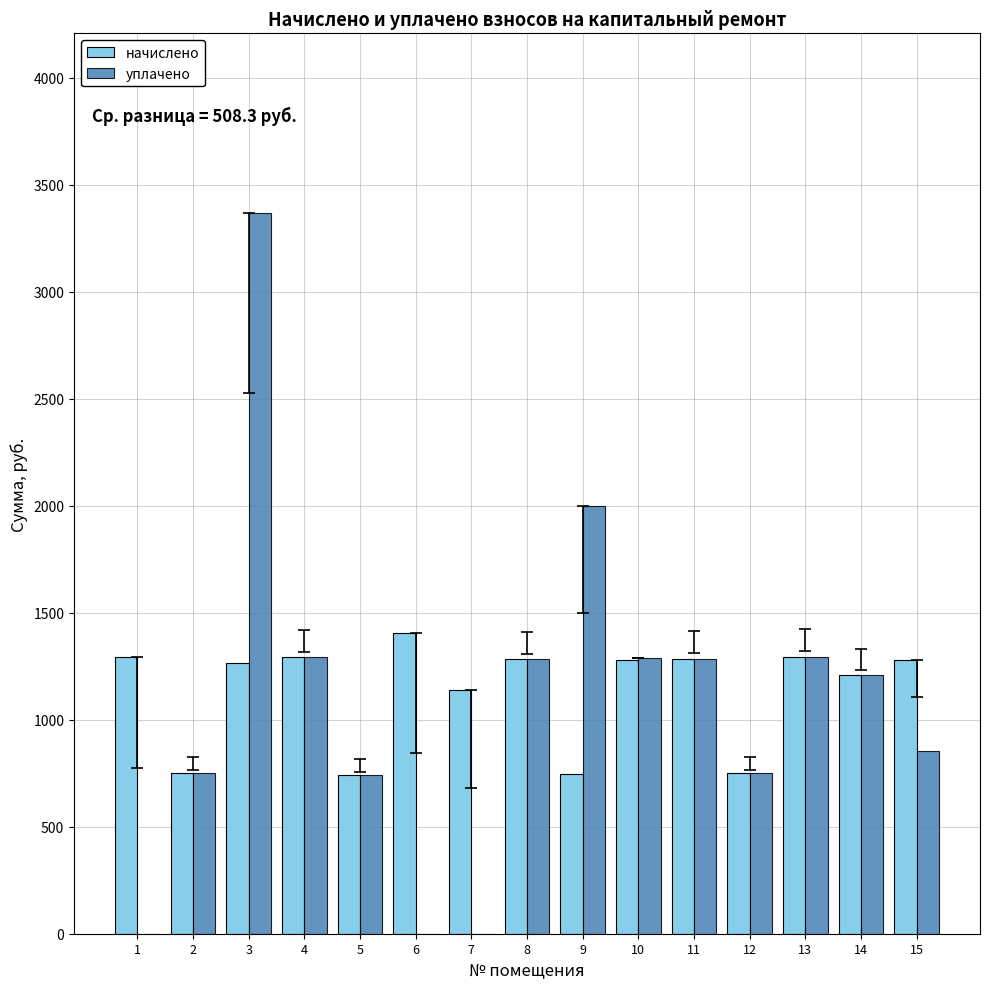

Which series changed the most between 7 and 13?

уплачено